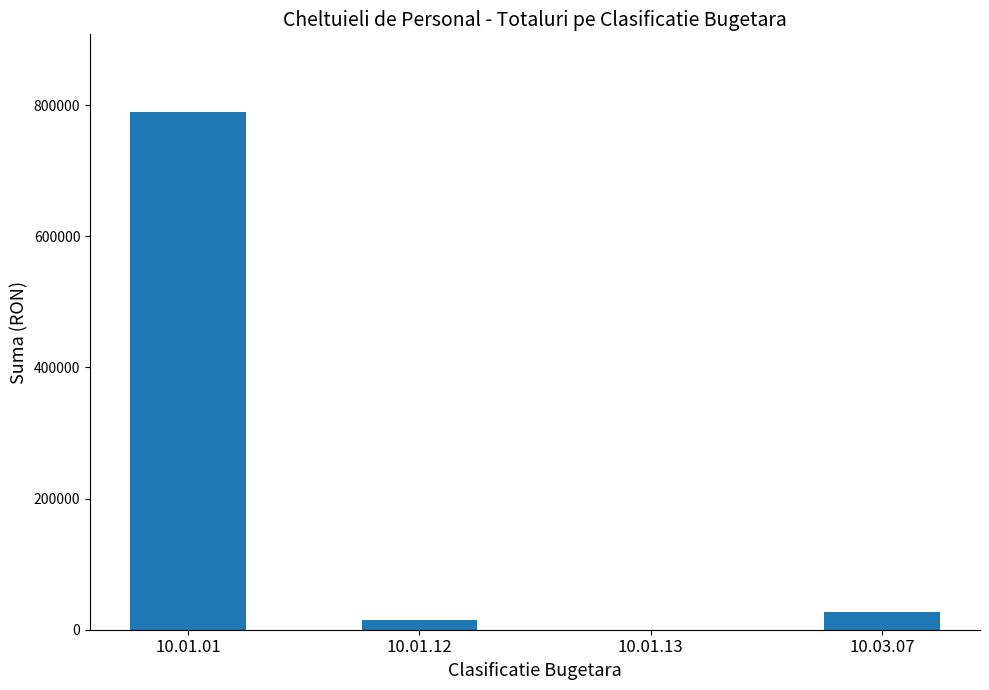

What is the sum of all values?

830793